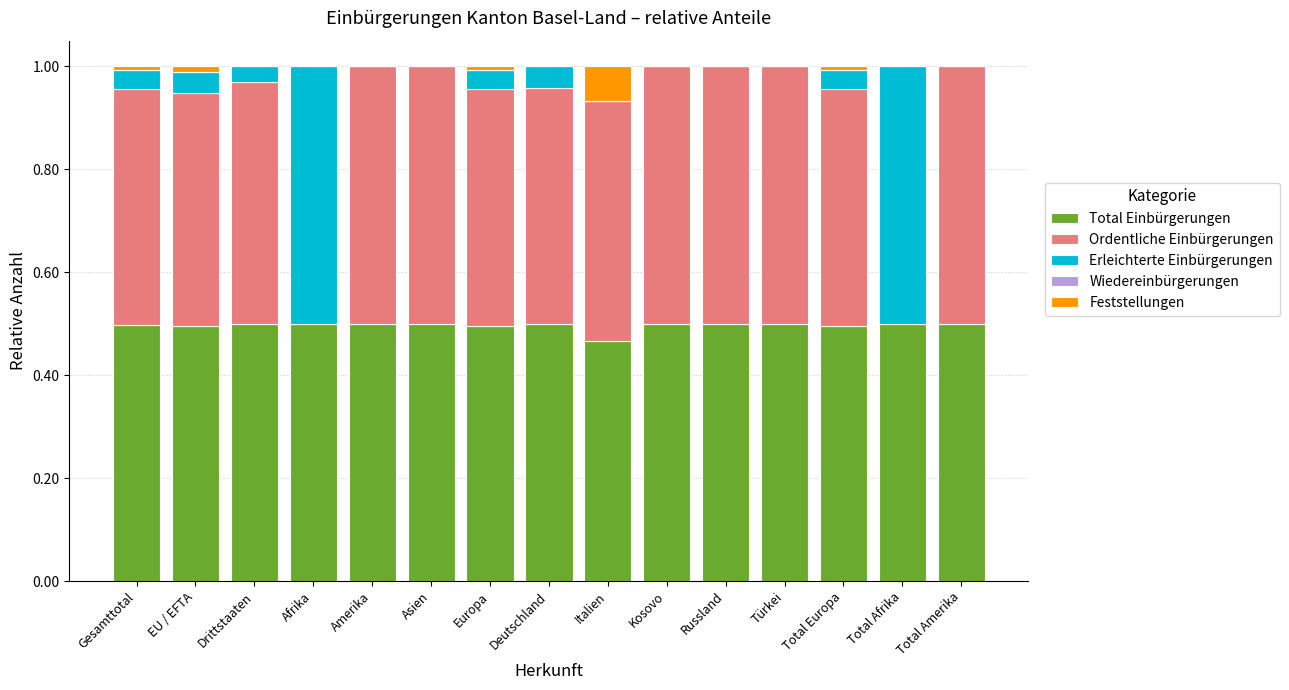

What is the total value across all series at Total Afrika?

1.0